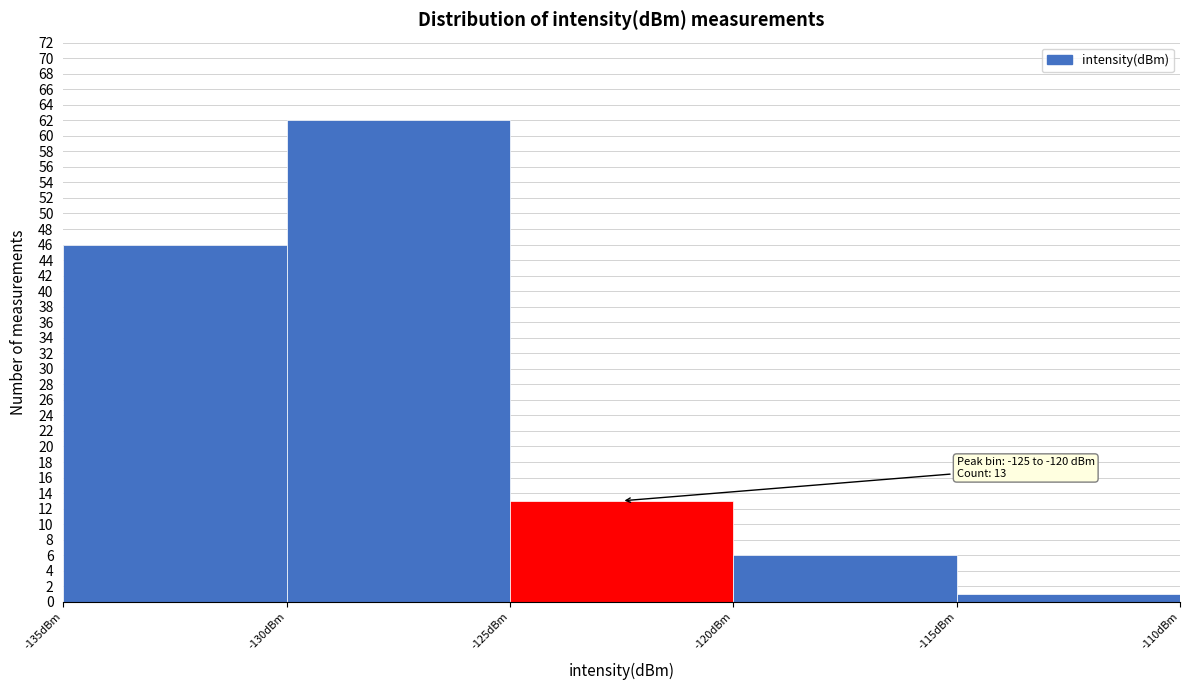

Over which range of the x-axis is the bar tallest?

-130 to -125